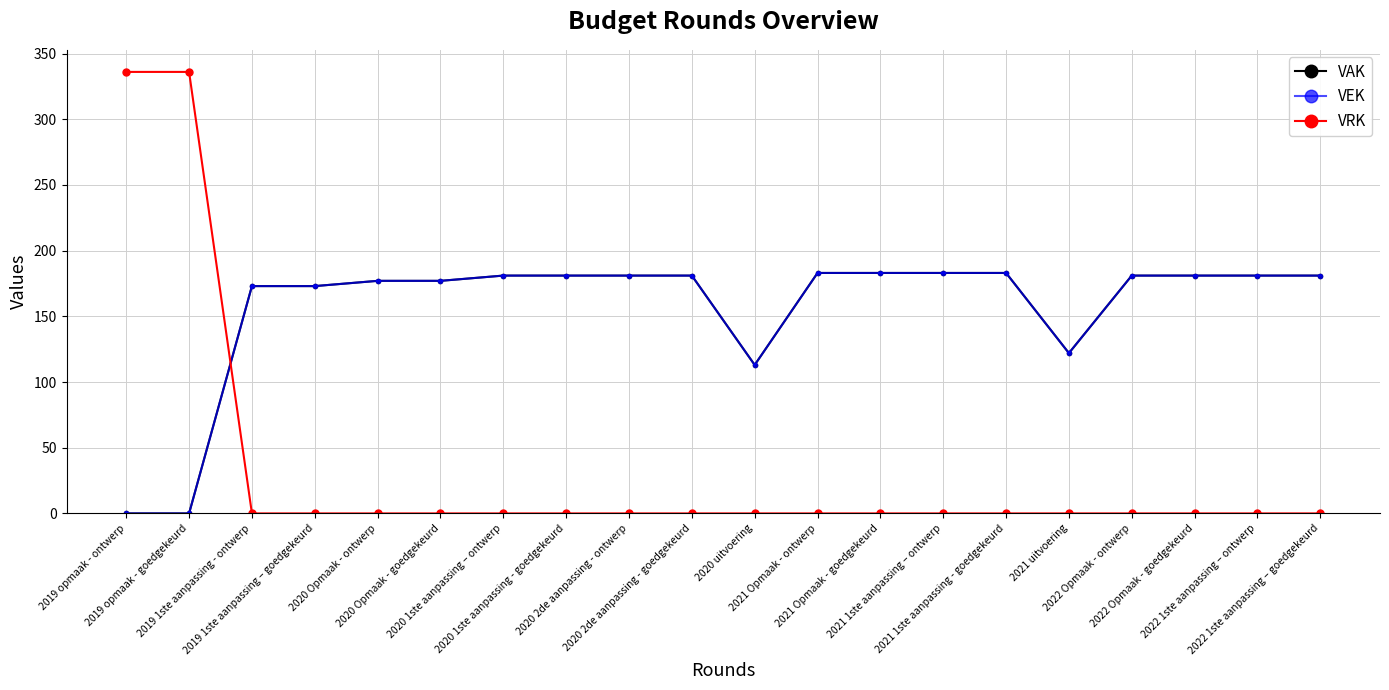

Rank the series at 2021 1ste aanpassing – ontwerp from highest to lowest value.

VAK, VEK, VRK